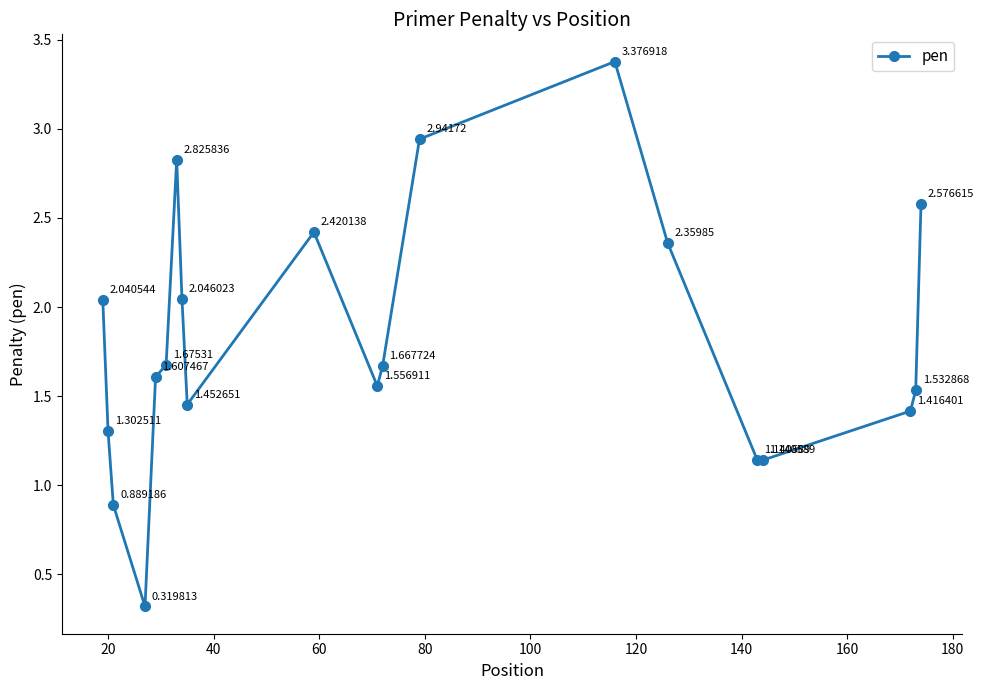

How many interior local peaks (higher than both neighbors) does the data have?

3